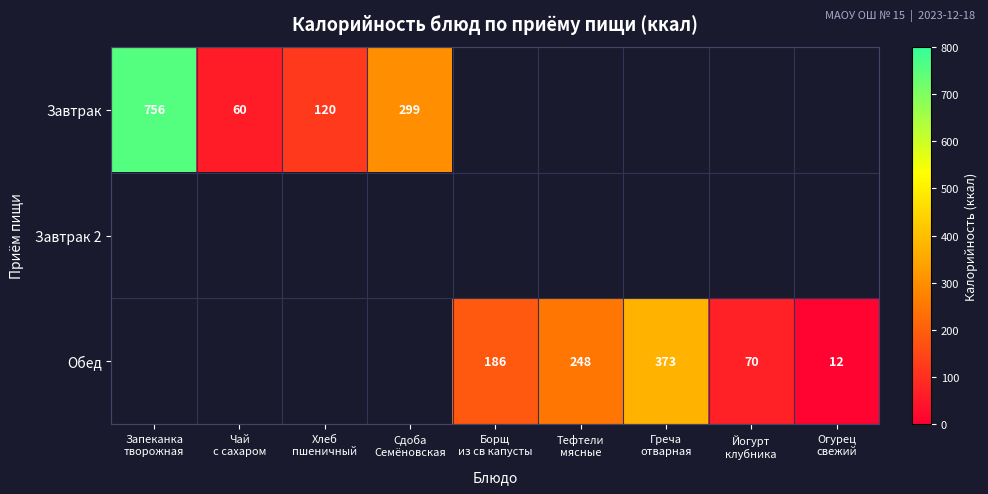

Between Тефтели
мясные and Сдоба
Семёновская, which is larger?

Сдоба
Семёновская